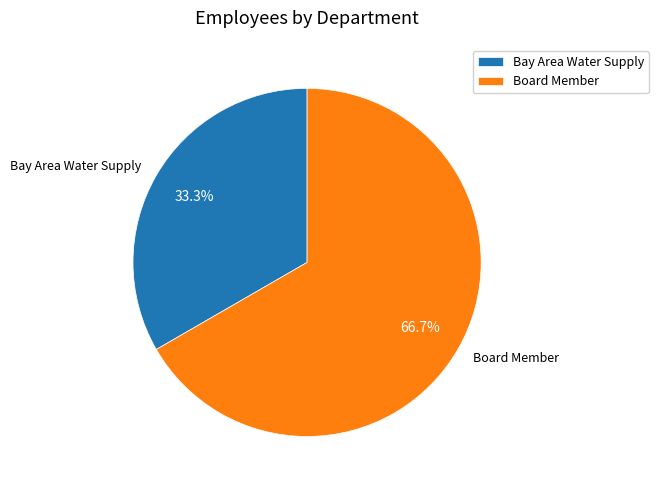

What percentage is NOT represented by Board Member?

33.3%